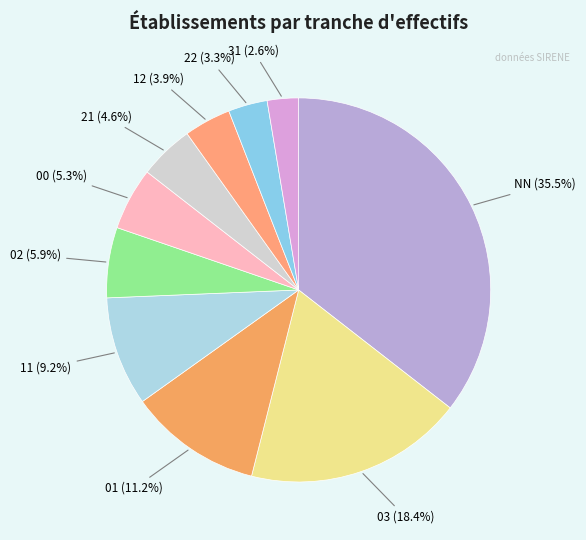

What is the ratio of the value at 31 to the value at 01?

0.2